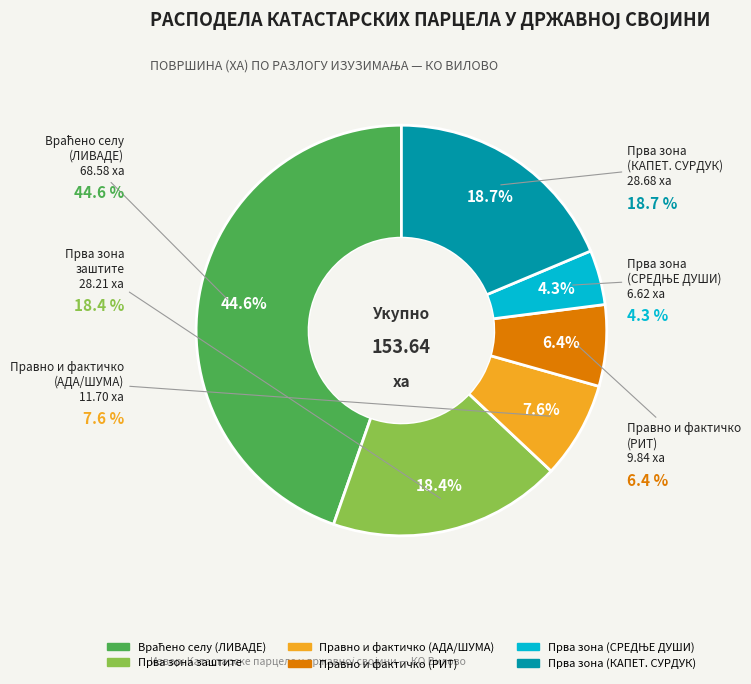

To the nearest percent, what is the average slice percentage?

17%